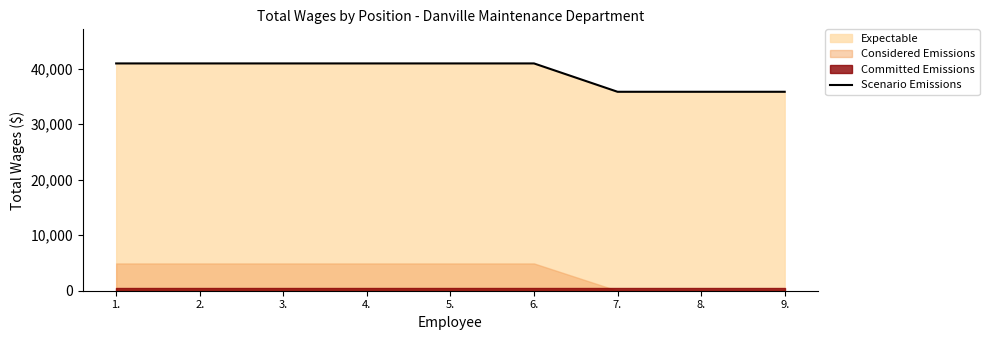

What is the value of the 4th point from the left?

40950